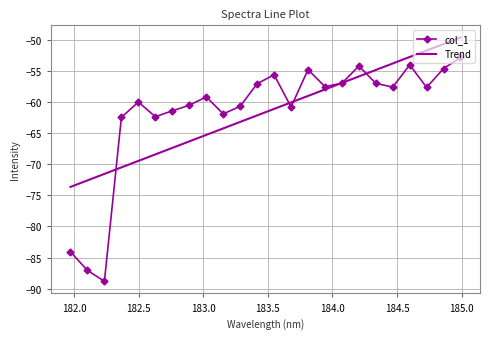

What is the maximum value shown in the chart?

-49.6